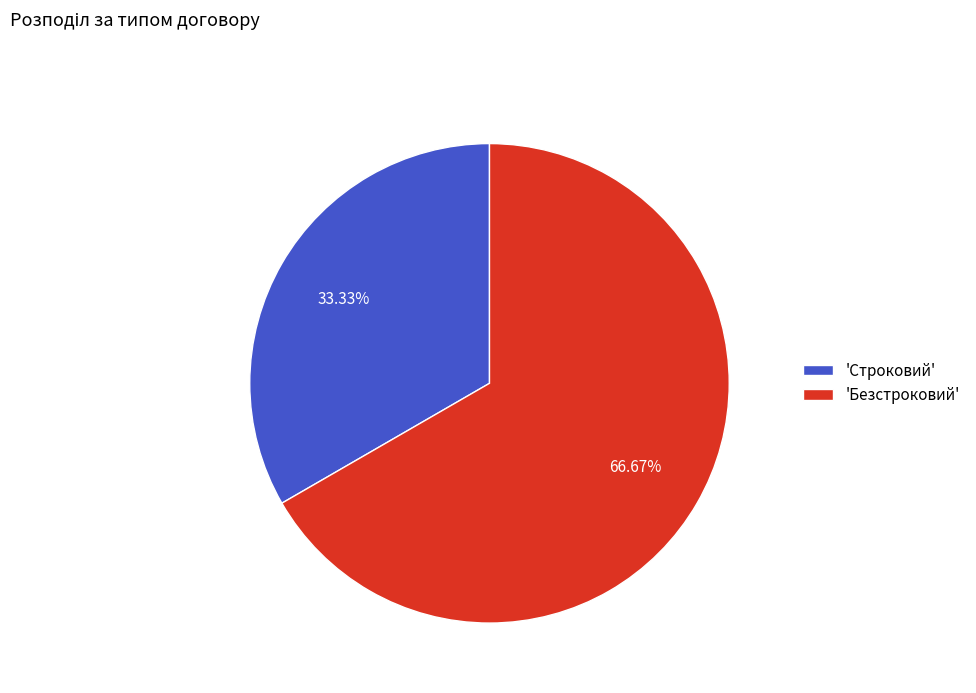

Which slice represents more than half of the pie?

'Безстроковий'